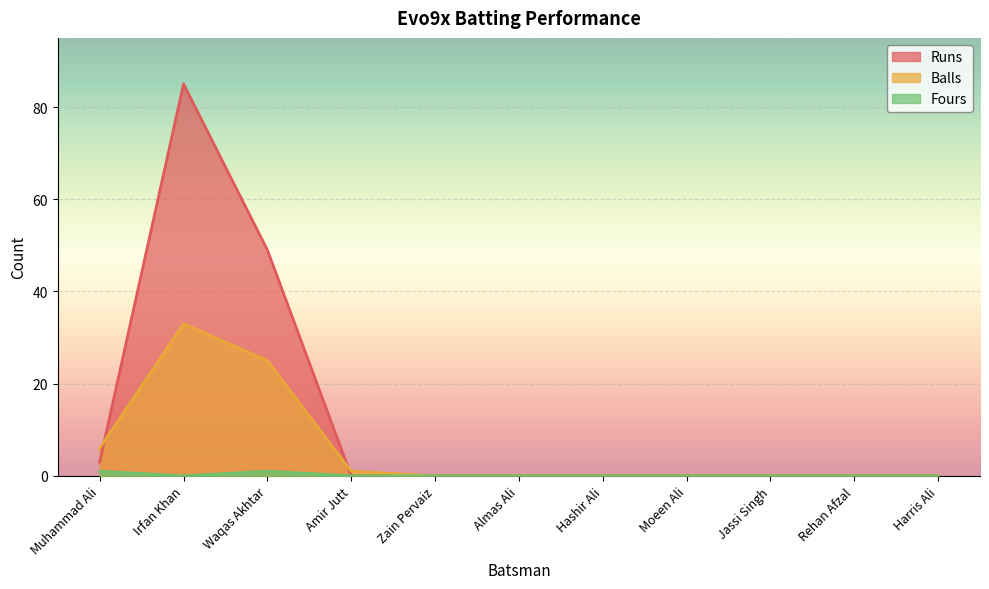

True or false: Balls and Fours intersect in this chart.

False